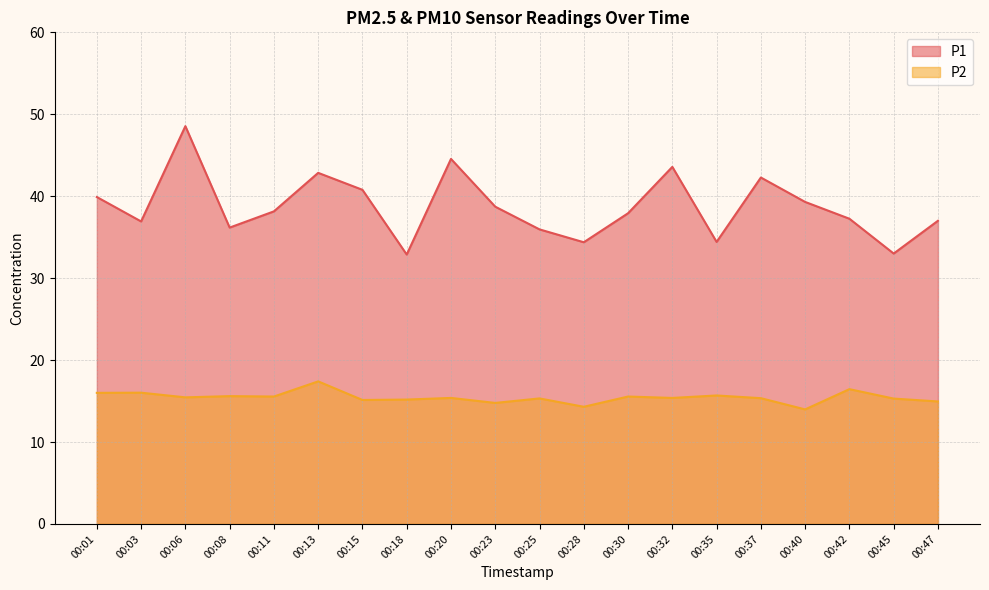

How many data points in P1 are less than 38?

10